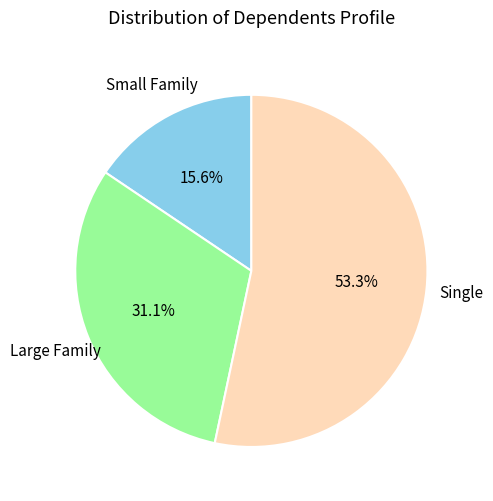

Is there any slice that represents more than half of the pie?

Yes